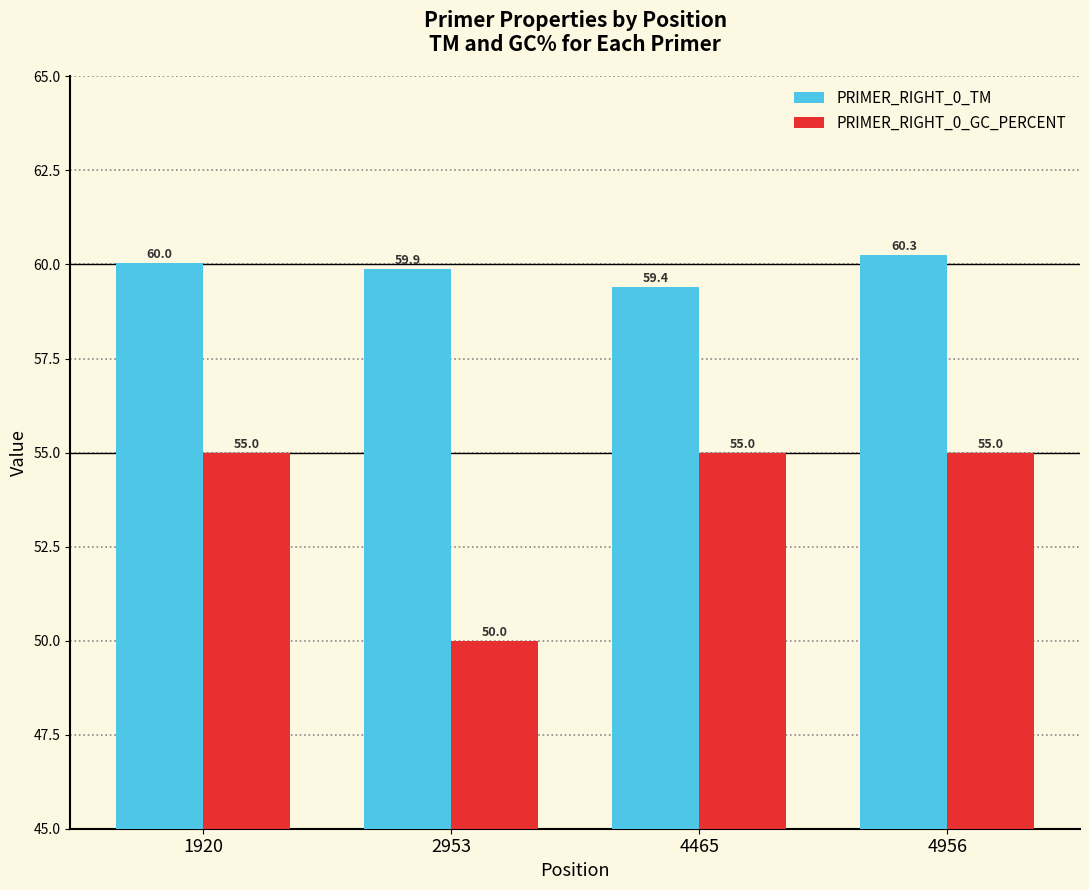

Rank the series by their maximum value, from highest to lowest.

PRIMER_RIGHT_0_TM, PRIMER_RIGHT_0_GC_PERCENT